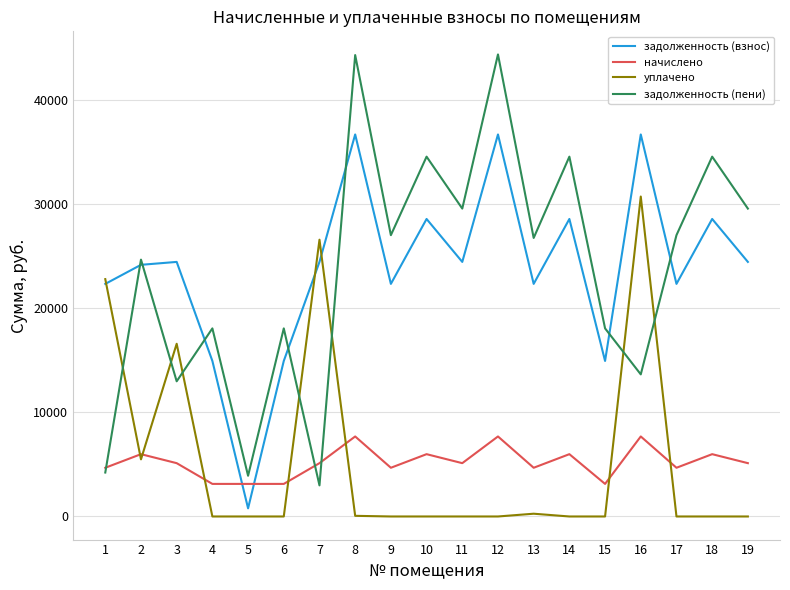

What is the maximum value shown in the chart?

44395.4